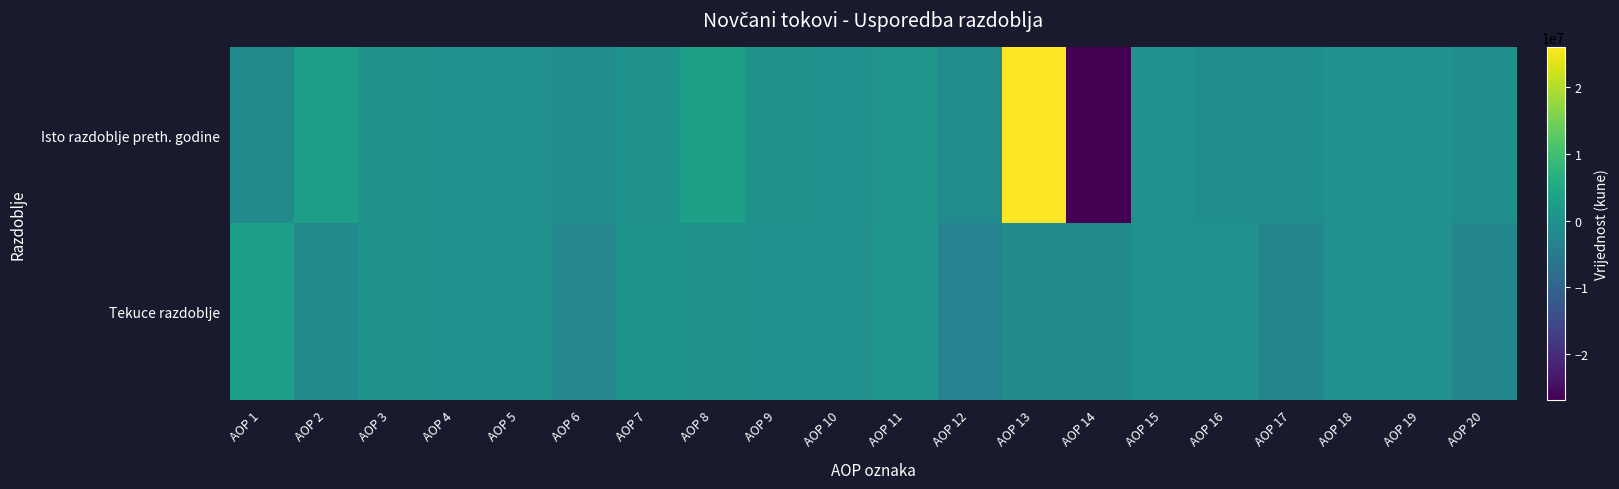

What is the spread (max minus min) of values at AOP 1?

4248755